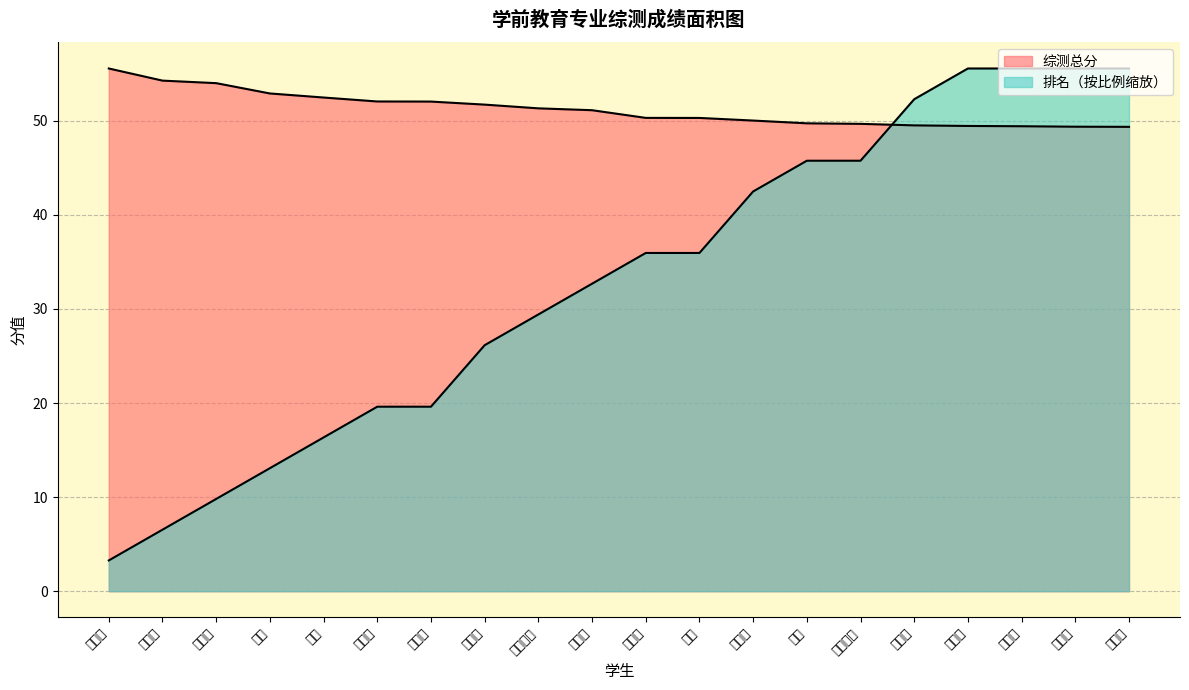

True or false: 排名 and 综测总分 cross at least once.

True